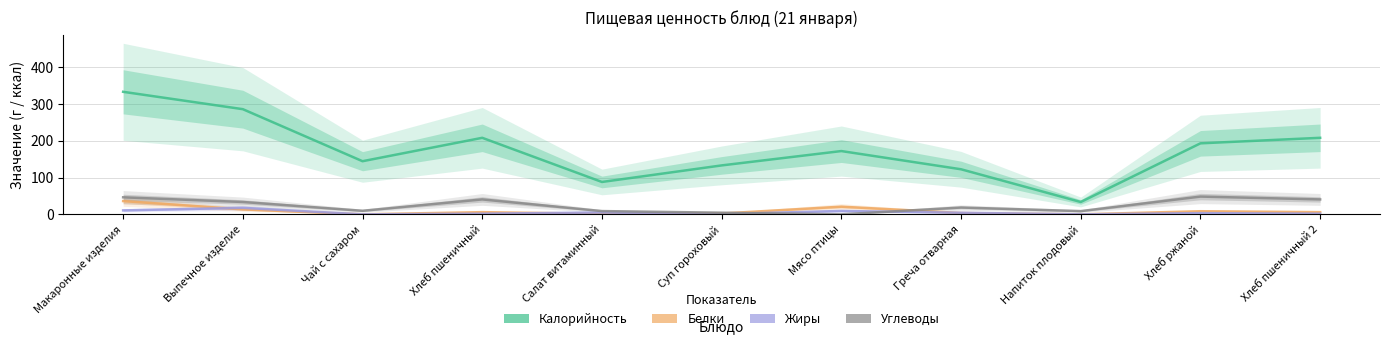

How many intersections are there between Жиры and Белки?

5